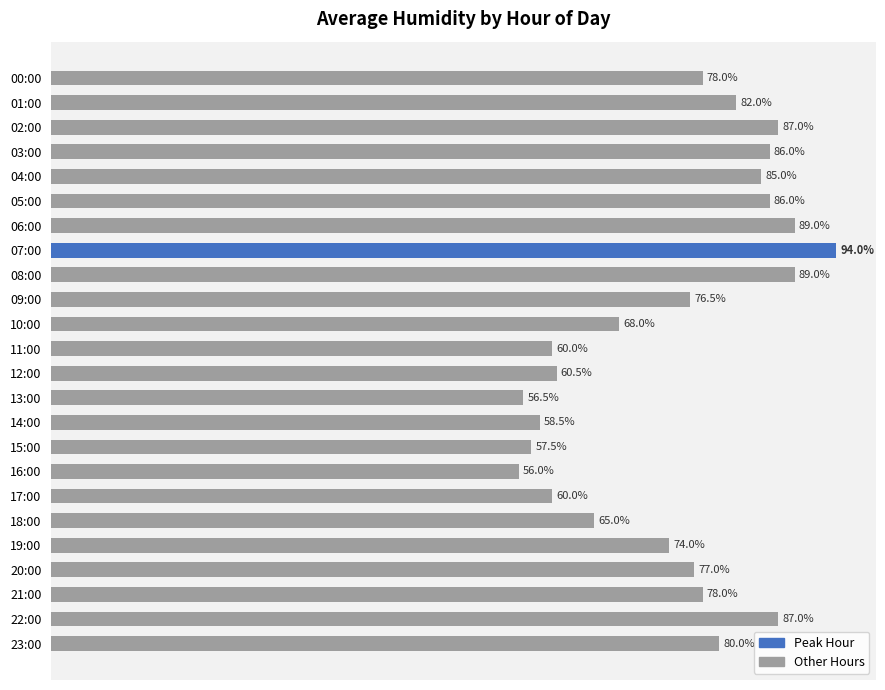

At which category does the chart reach its minimum across all series?

16:00